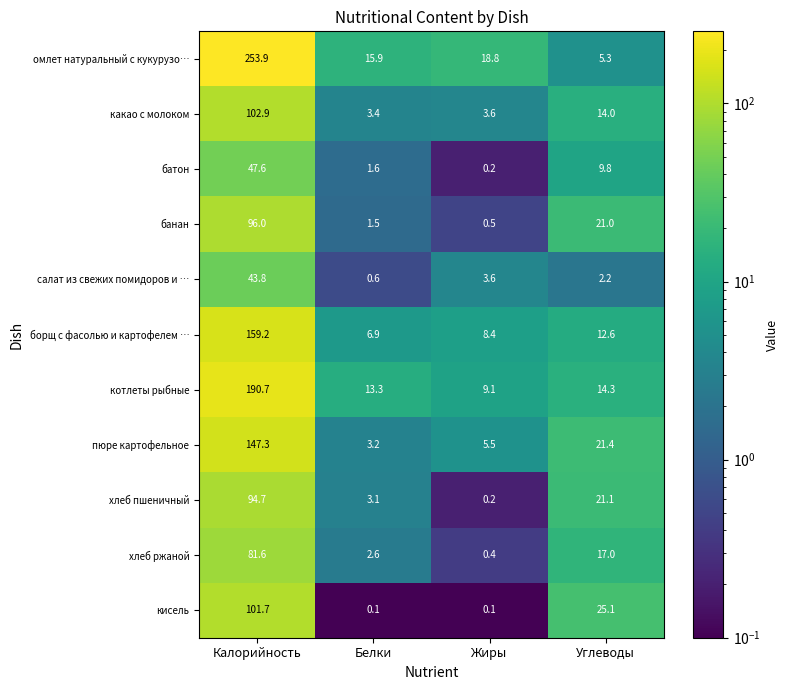

Between Калорийность and Белки, which series saw the biggest shift?

омлет натуральный с кукурузо…